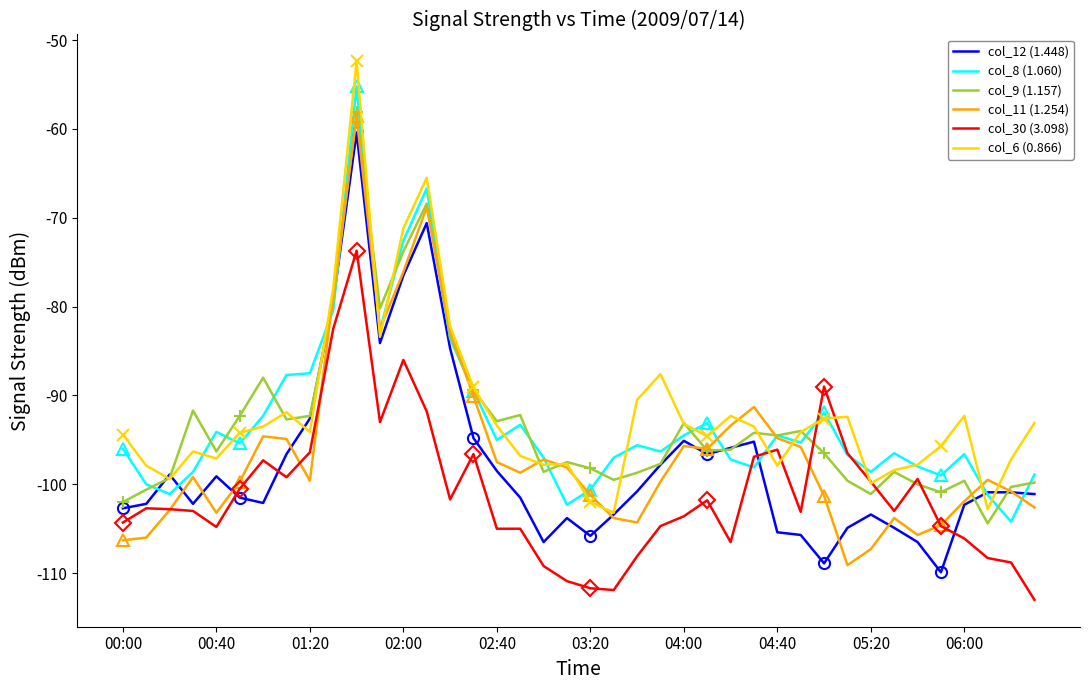

What value does the col_11 (1.254) series have at 39?

-102.6